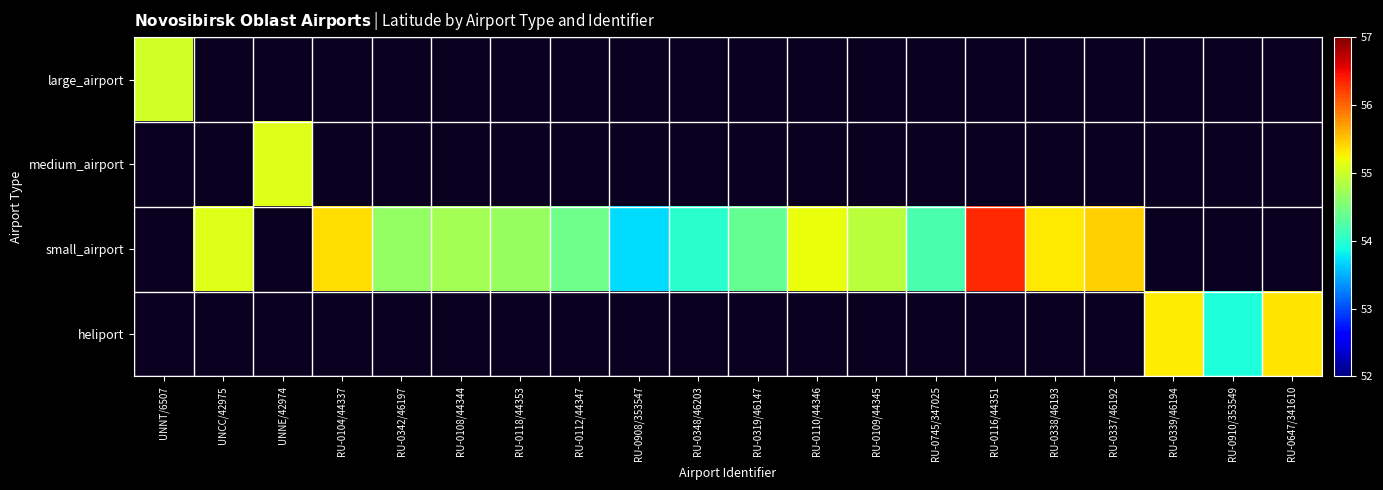

What is the smallest value displayed?

53.7